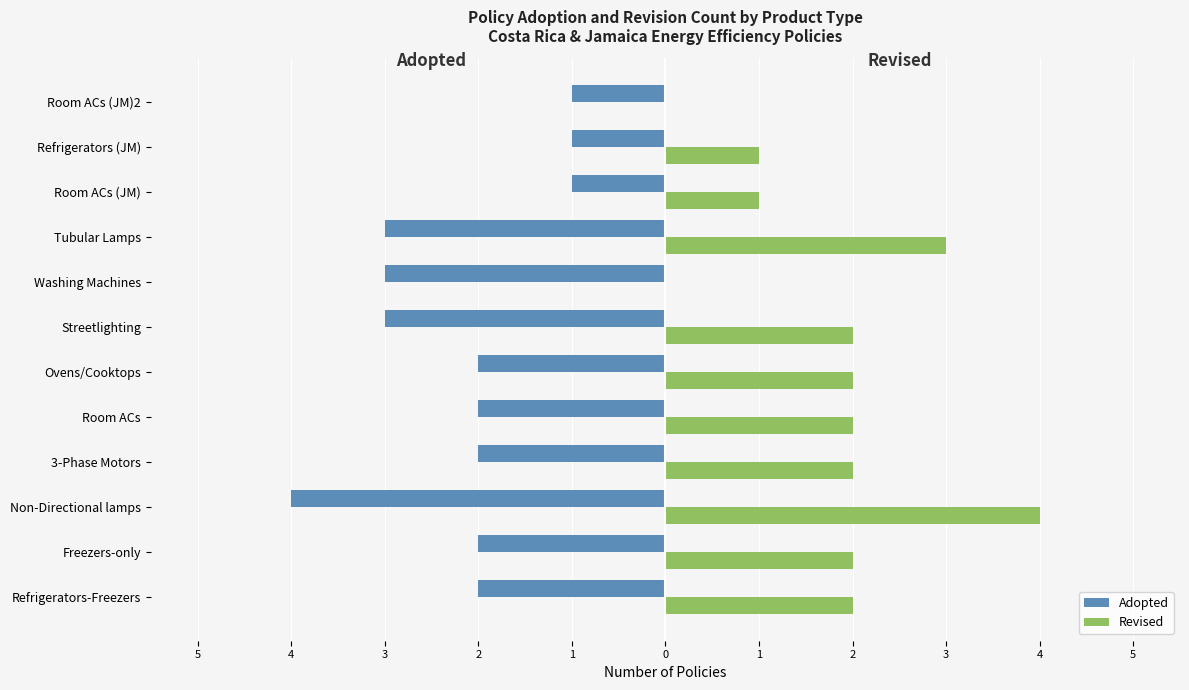

What are all the series names shown in the legend?

Adopted, Revised